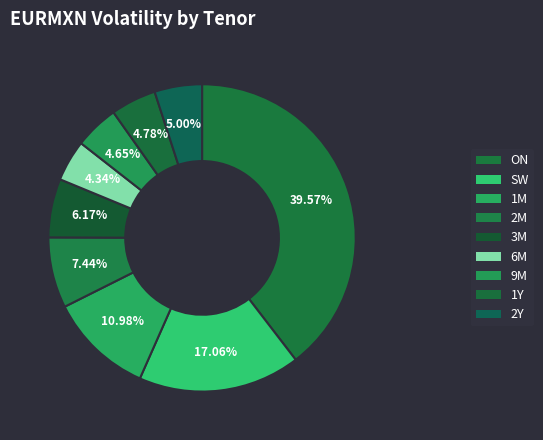

Is 3M the majority of the pie?

No